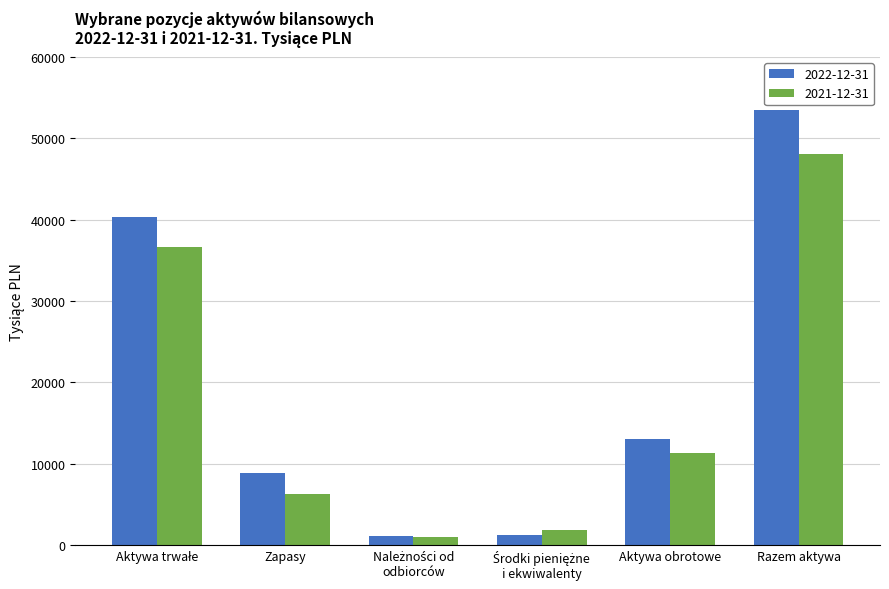

Count the number of data series in this chart.

2